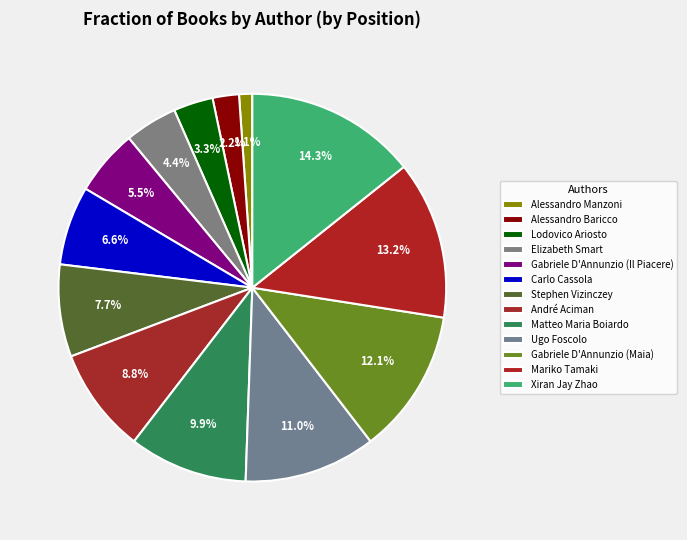

What is the total percentage of Lodovico Ariosto and Matteo Maria Boiardo?

13.2%